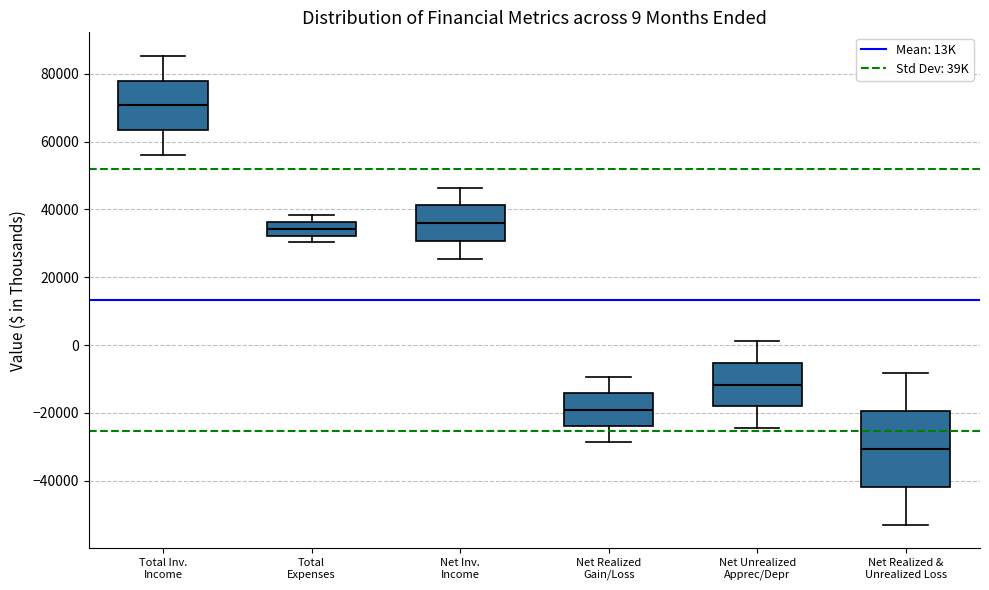

Which box is the tallest, from its lower edge to its upper edge?

Net Realized & Unrealized Loss